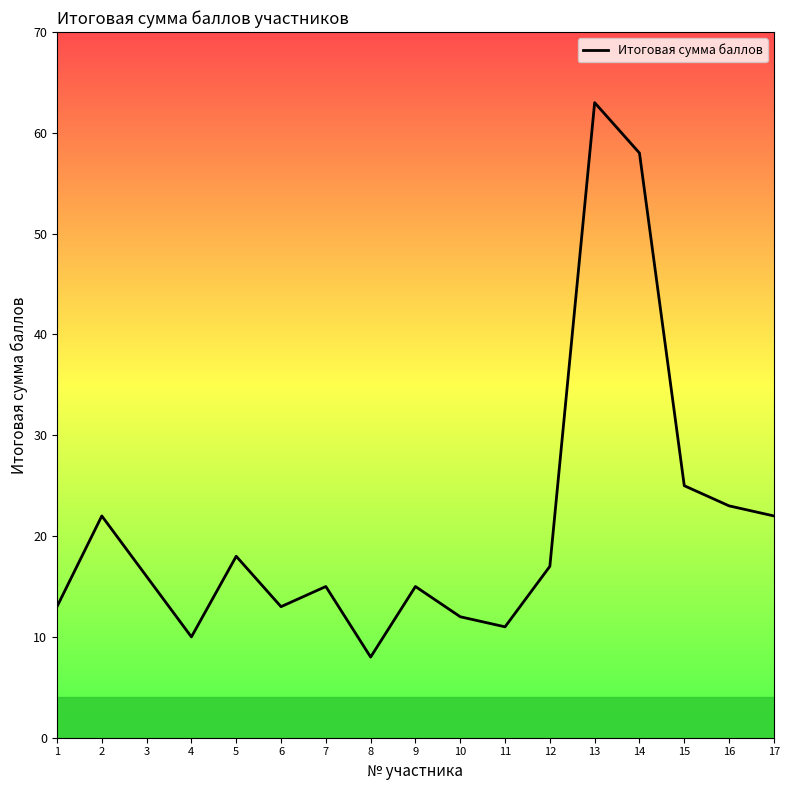

What is the maximum value shown in the chart?

63